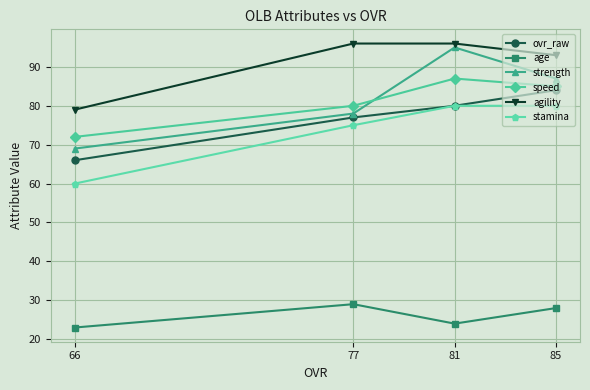

What is the maximum value shown in the chart?

96